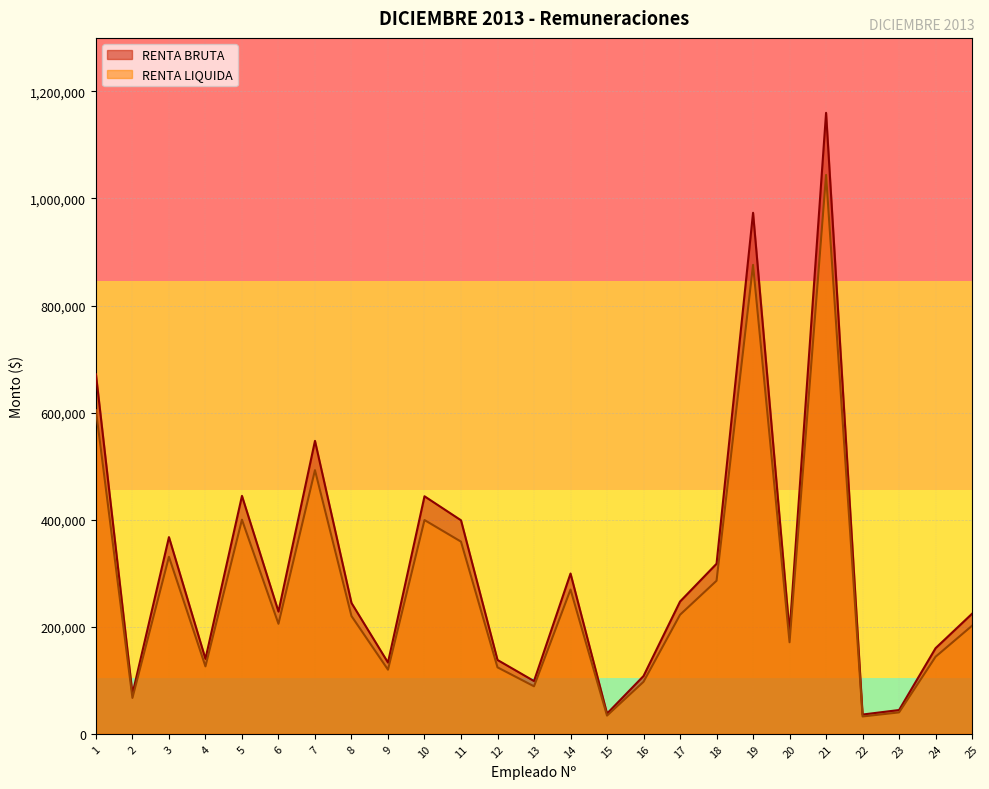

Is it true that RENTA LIQUIDA equals 88740 at 13?

True